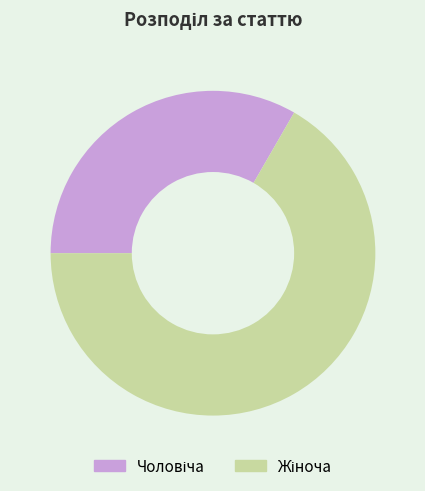

Does any single category account for the majority?

Yes